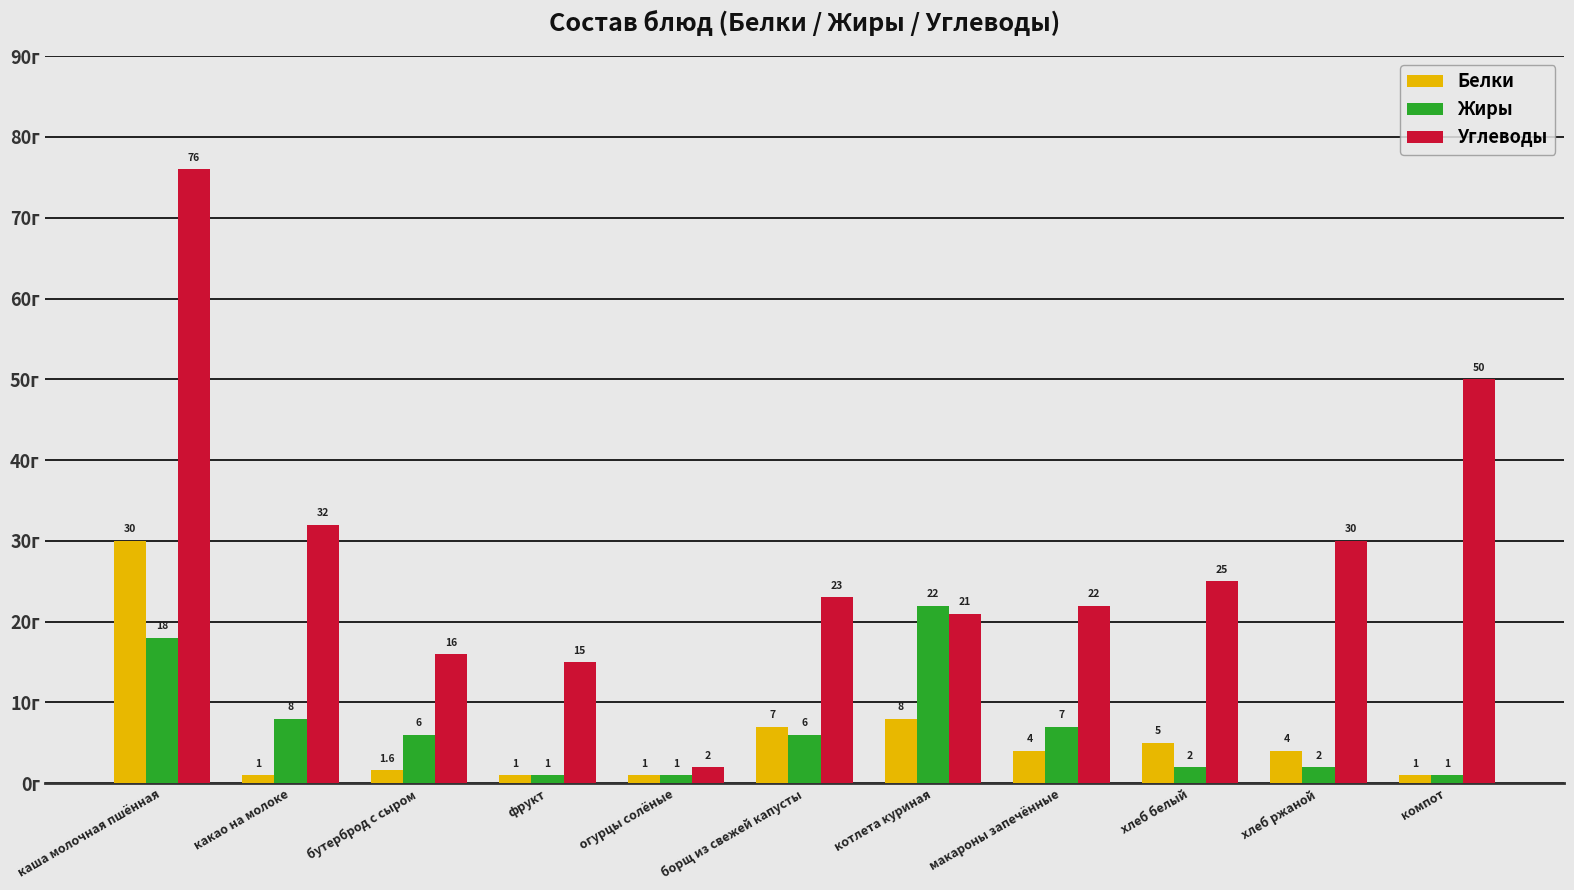

What is the value of the Жиры bar at the 3rd from the left?

6.0